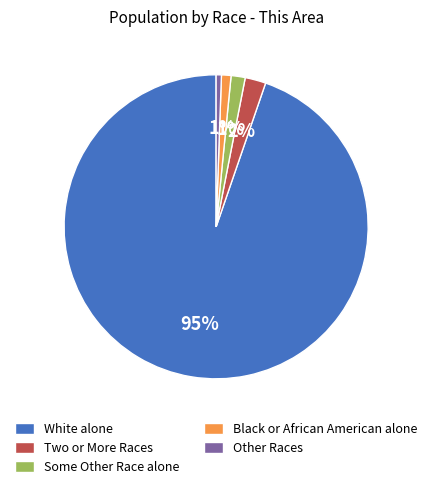

Is the sum of White alone and Black or African American alone greater than half?

Yes